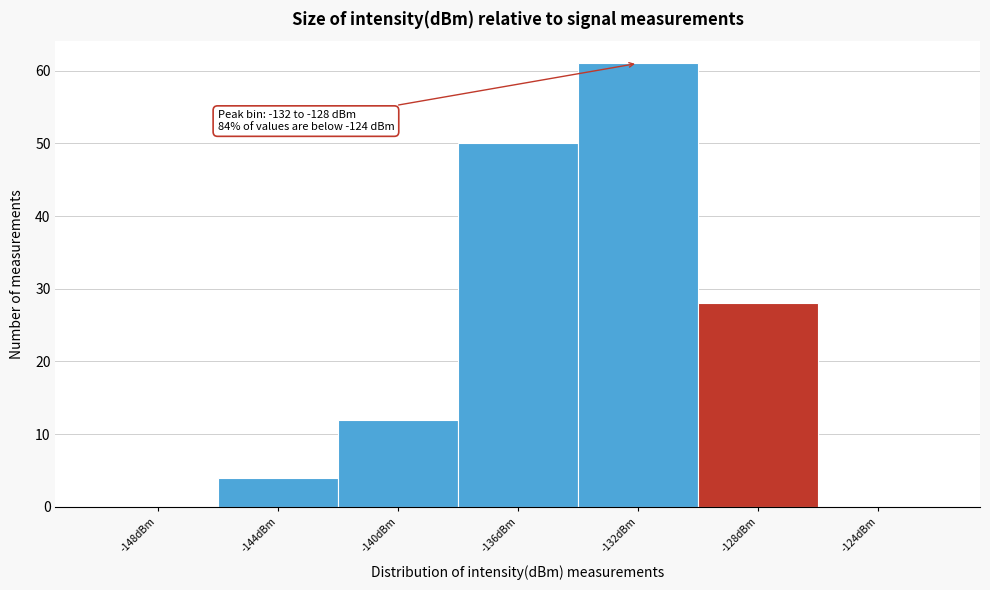

Reading left to right, list all the values displayed in this chart.

-148dBm=0	-144dBm=4	-140dBm=12	-136dBm=50	-132dBm=61	-128dBm=28	-124dBm=0